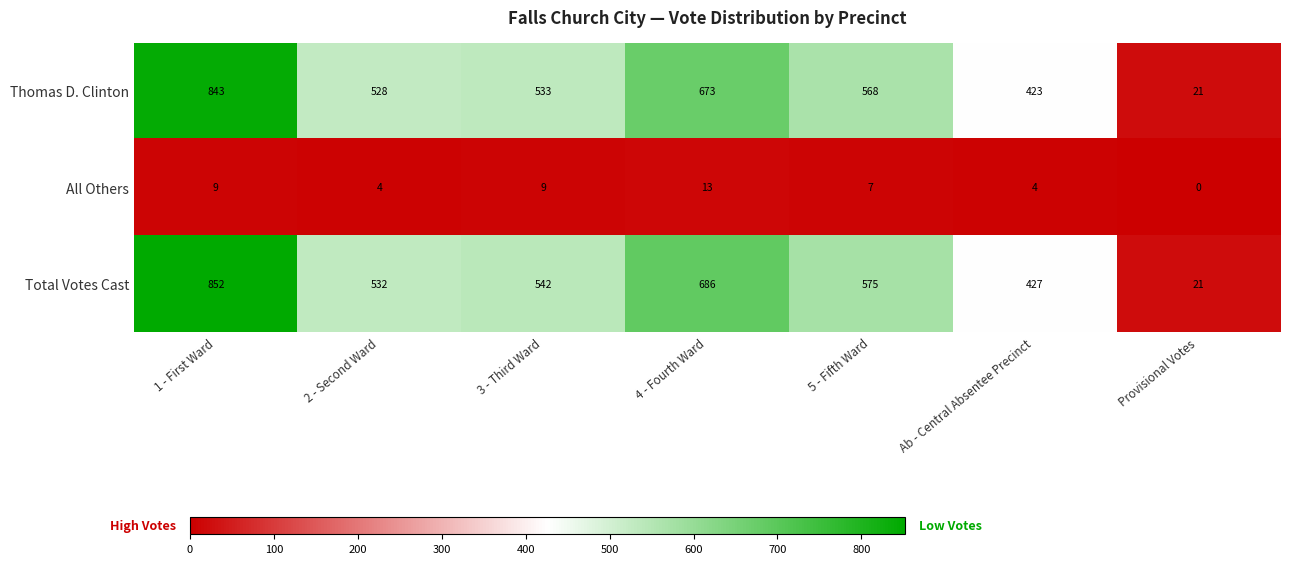

How many All Others values are between 4 and 9?

5